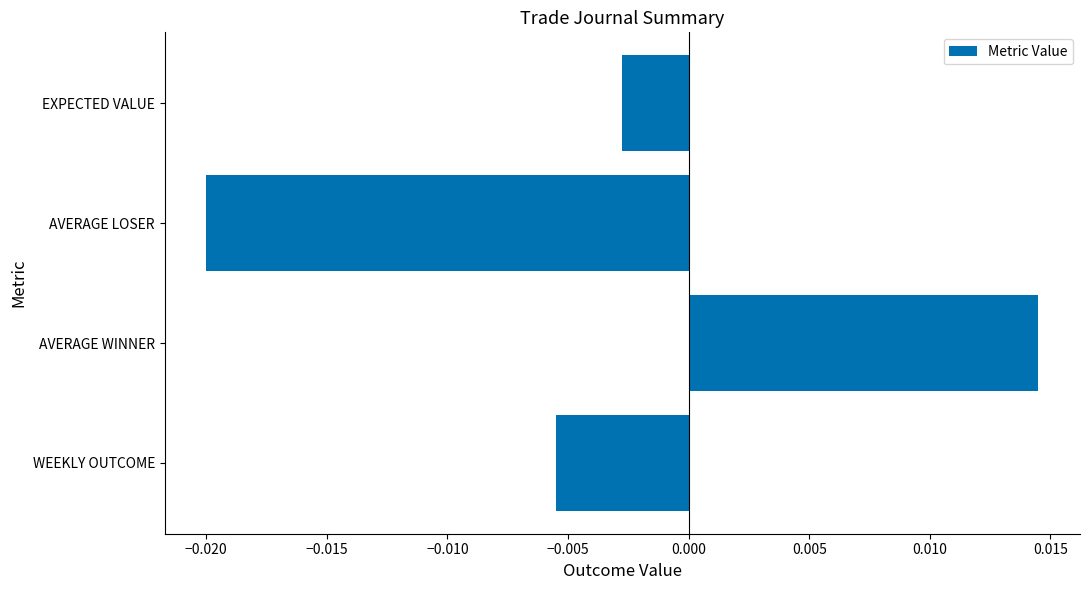

Rank the categories by value from lowest to highest.

AVERAGE LOSER, WEEKLY OUTCOME, EXPECTED VALUE, AVERAGE WINNER